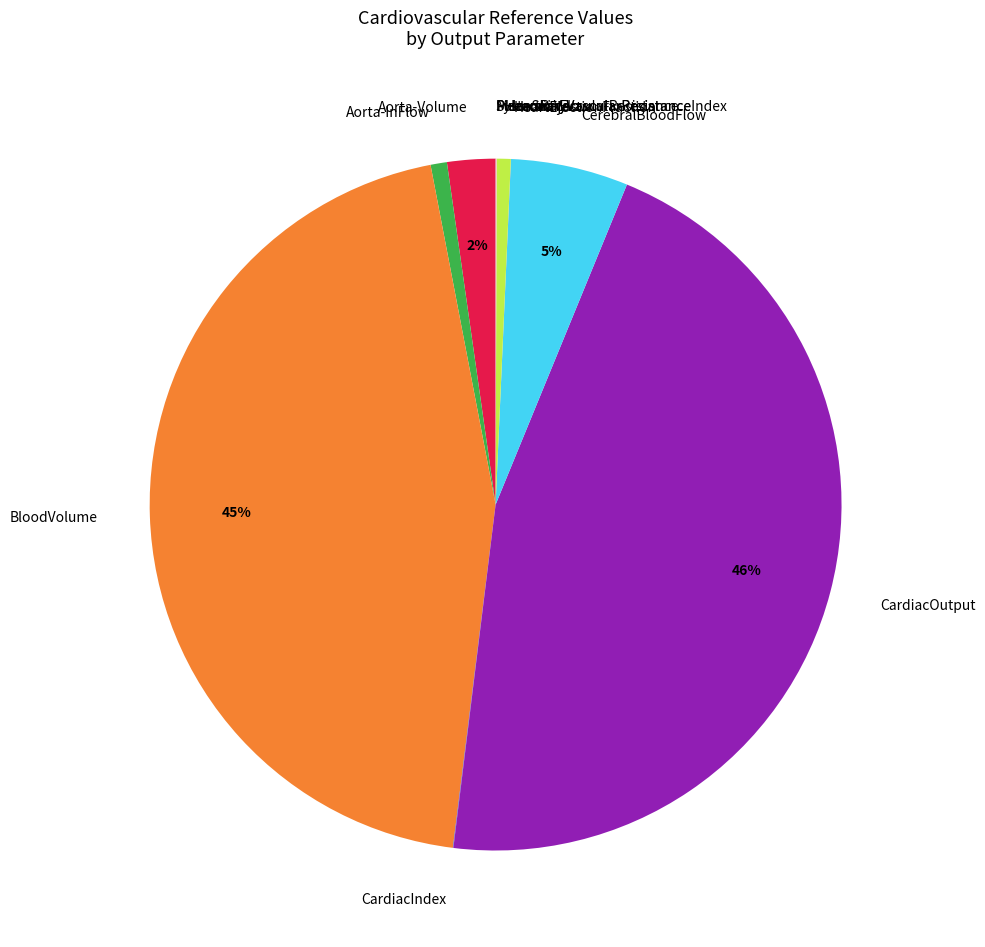

What is the largest slice in the pie chart?

CardiacOutput